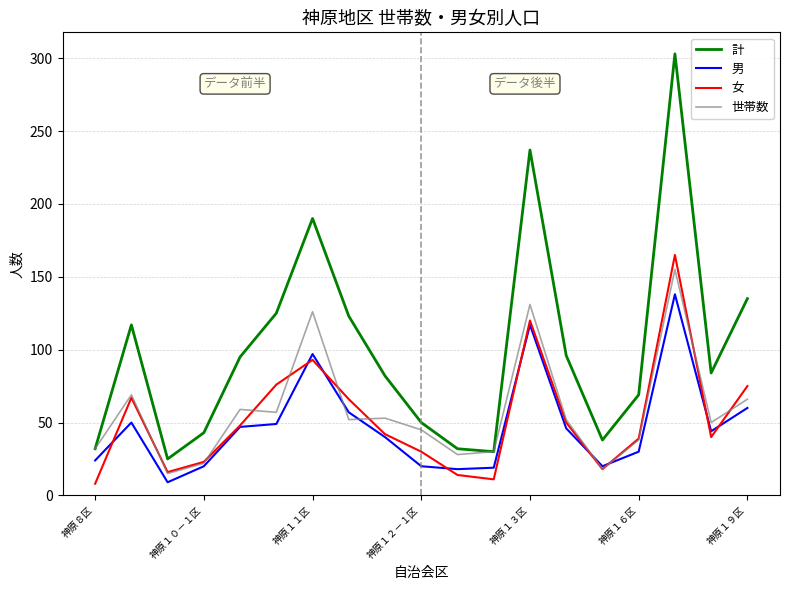

What is the difference between the maximum and minimum values in the 男 series?

129